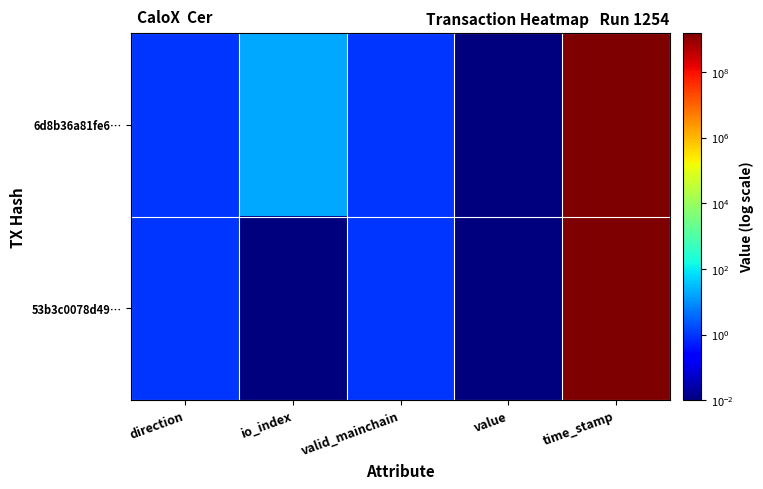

What is the difference between the highest and lowest values at io_index?

18.0